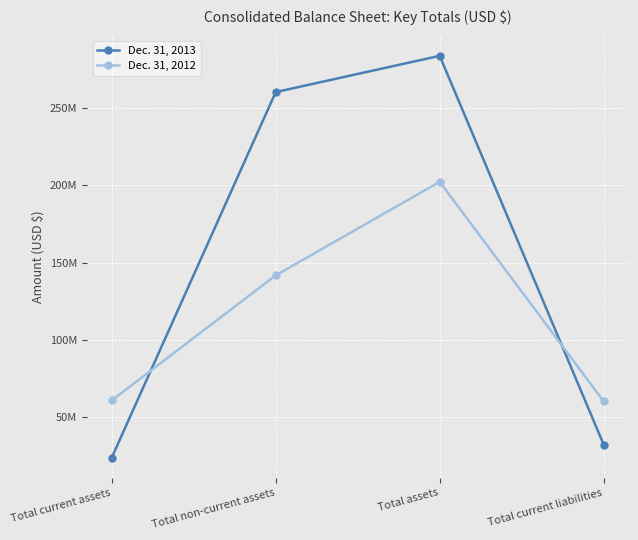

What are all the series names shown in the legend?

Dec. 31, 2013, Dec. 31, 2012